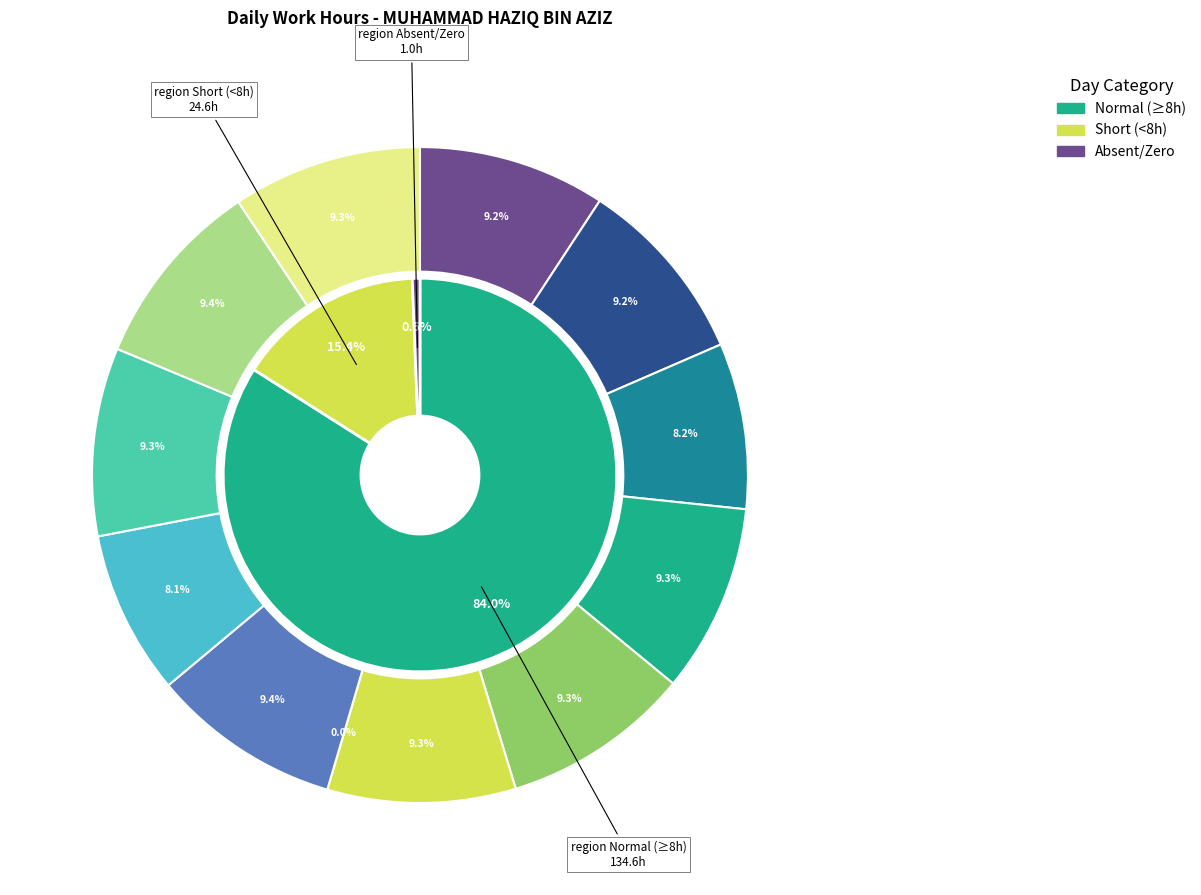

Do Thu 9 and Mon 13 together represent more than half of the pie?

No